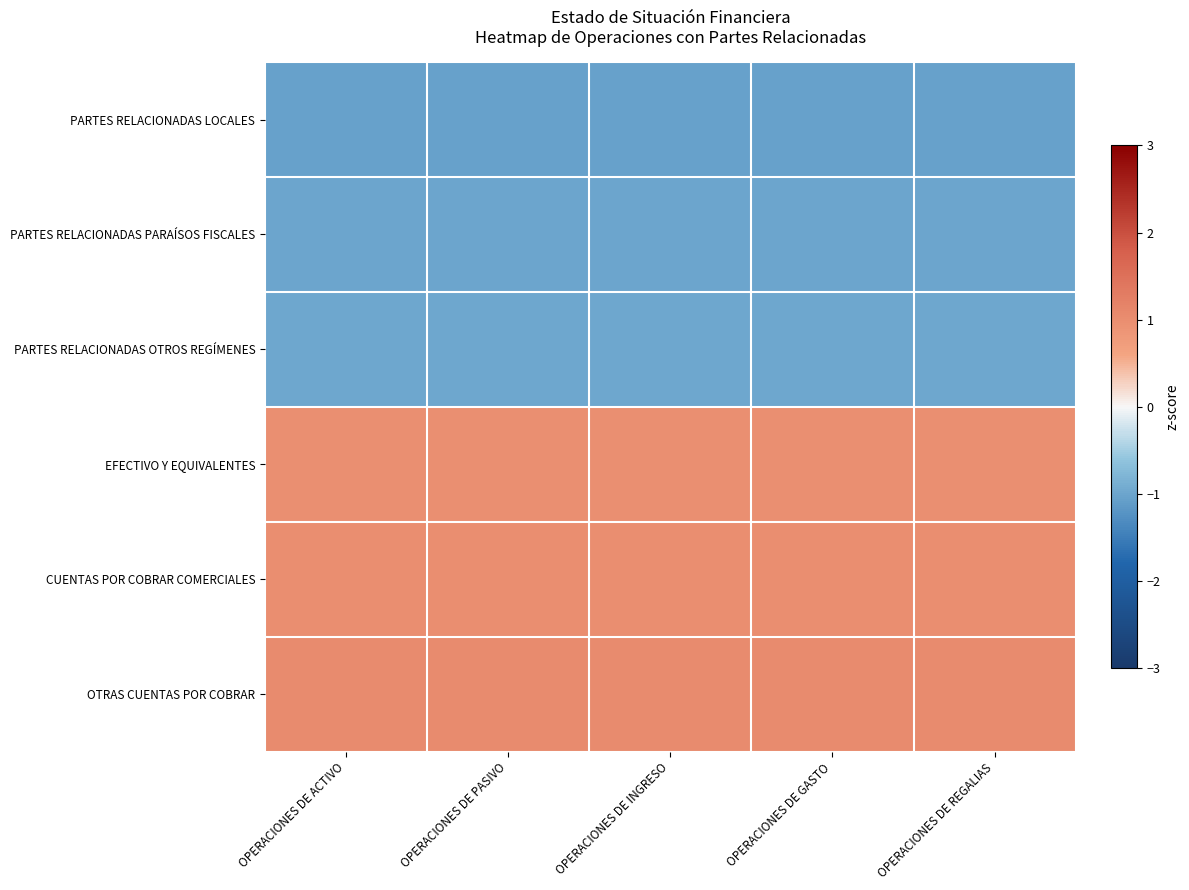

Rank the series by their maximum value, from highest to lowest.

OTRAS CUENTAS POR COBRAR, CUENTAS POR COBRAR COMERCIALES, EFECTIVO Y EQUIVALENTES, PARTES RELACIONADAS OTROS REGÍMENES, PARTES RELACIONADAS PARAÍSOS FISCALES, PARTES RELACIONADAS LOCALES